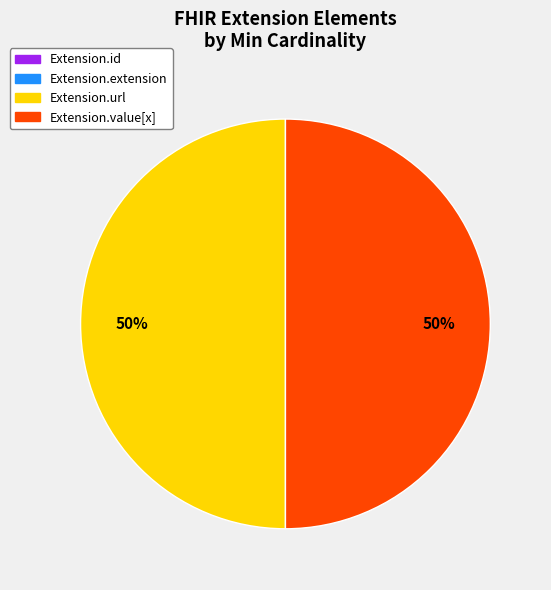

To the nearest percent, what portion does Extension.value[x] represent?

50%